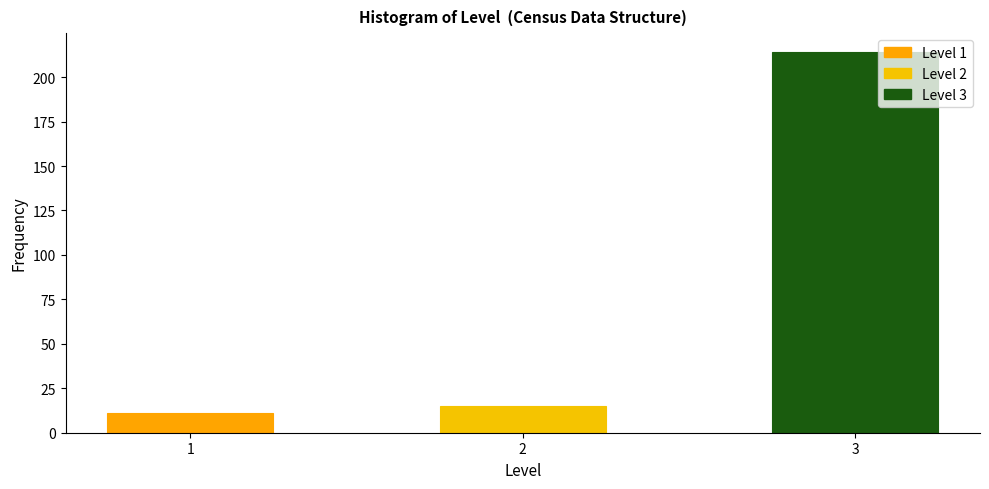

Reading left to right, what are all the values shown in this chart?

11	15	214